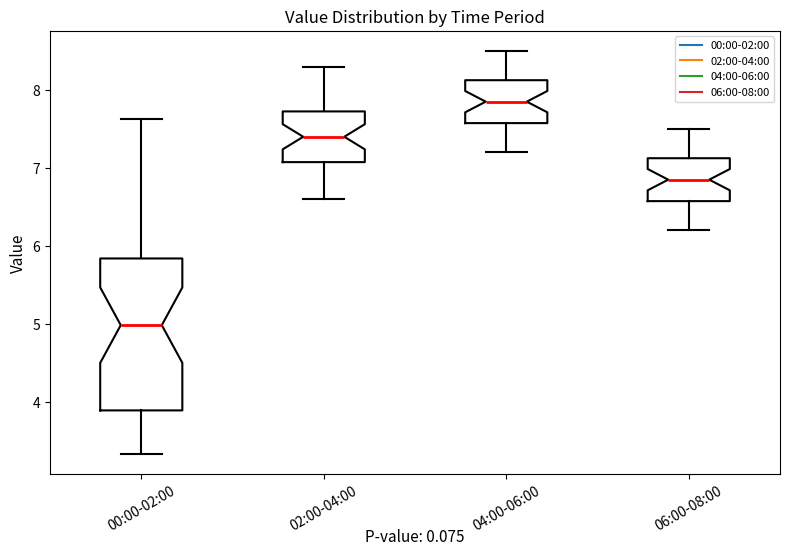

Reading left to right, read every box against the y-axis: the position of its median line, the range the box covers, and the ends of its whiskers. The values are not printed on the chart, so give them approximately, as read against the axis.

00:00-02:00: median 5.0, box 3.9 to 5.8, whiskers 3.3 to 7.6
02:00-04:00: median 7.4, box 7.1 to 7.7, whiskers 6.6 to 8.3
04:00-06:00: median 7.9, box 7.6 to 8.1, whiskers 7.2 to 8.5
06:00-08:00: median 6.9, box 6.6 to 7.1, whiskers 6.2 to 7.5